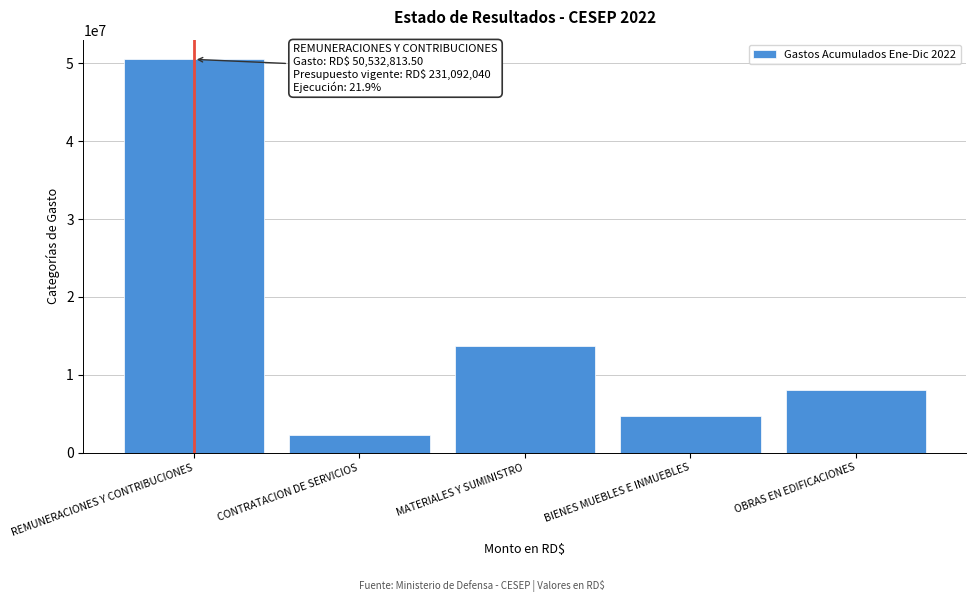

Reading left to right, what are all the values shown in this chart?

REMUNERACIONES Y CONTRIBUCIONES=50532813.5	CONTRATACION DE SERVICIOS=2257190.8	MATERIALES Y SUMINISTRO=13729584.6	BIENES MUEBLES E INMUEBLES=4651644.0	OBRAS EN EDIFICACIONES=8000000.0